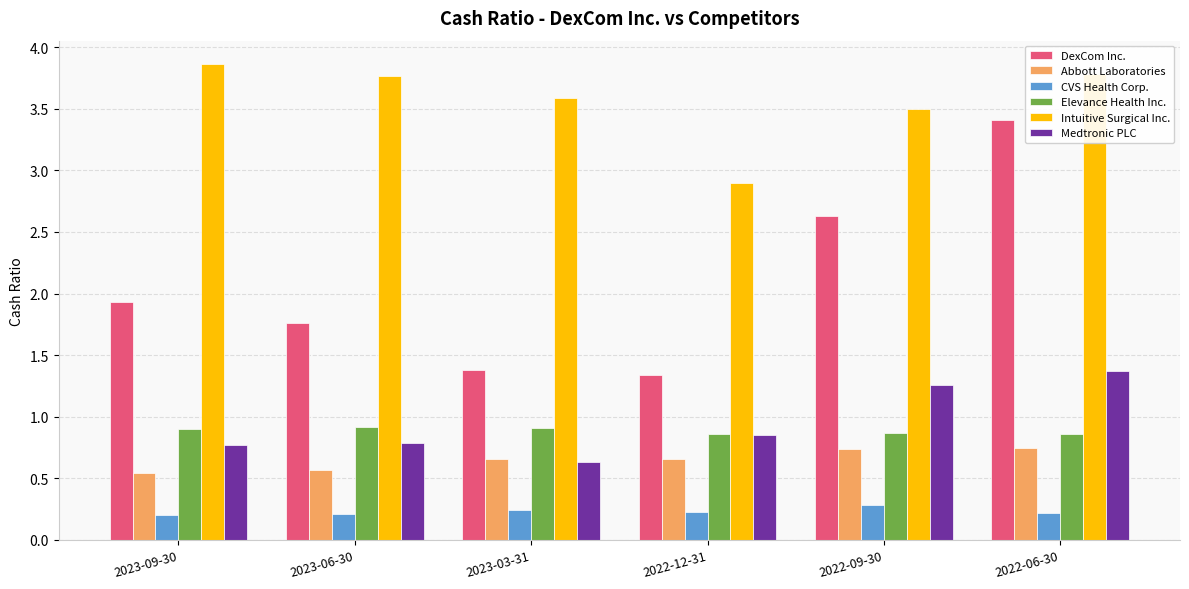

At which category is the sum across all series the highest?

2022-06-30